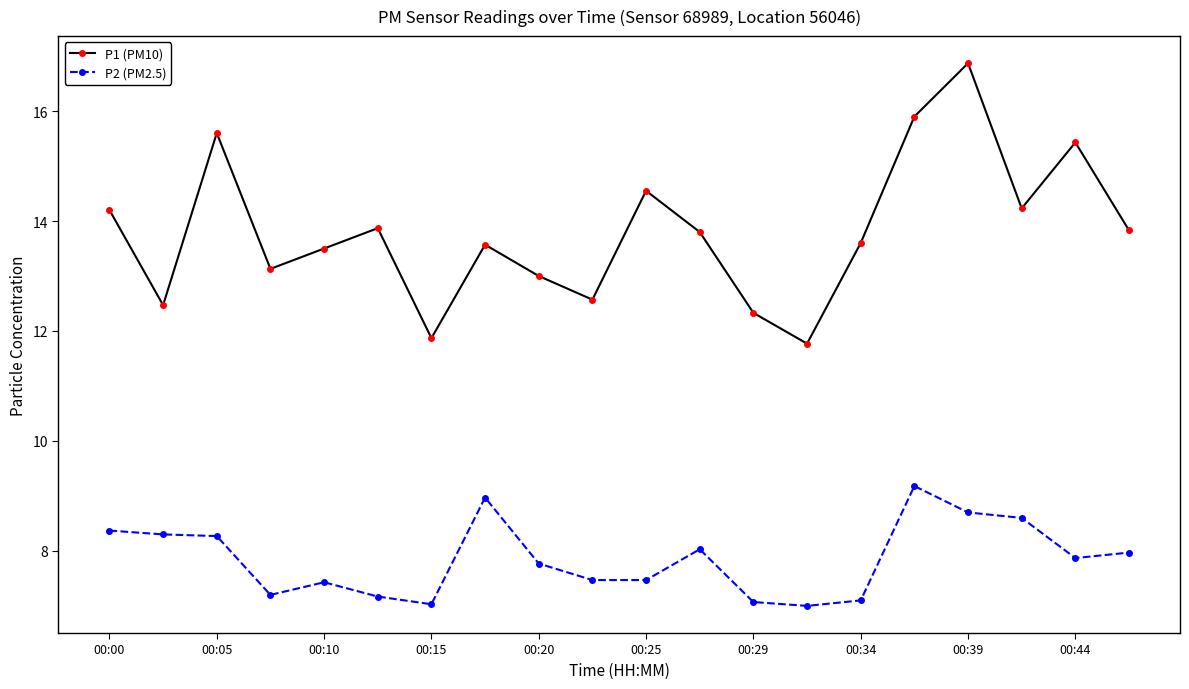

What is the maximum value shown in the chart?

16.9